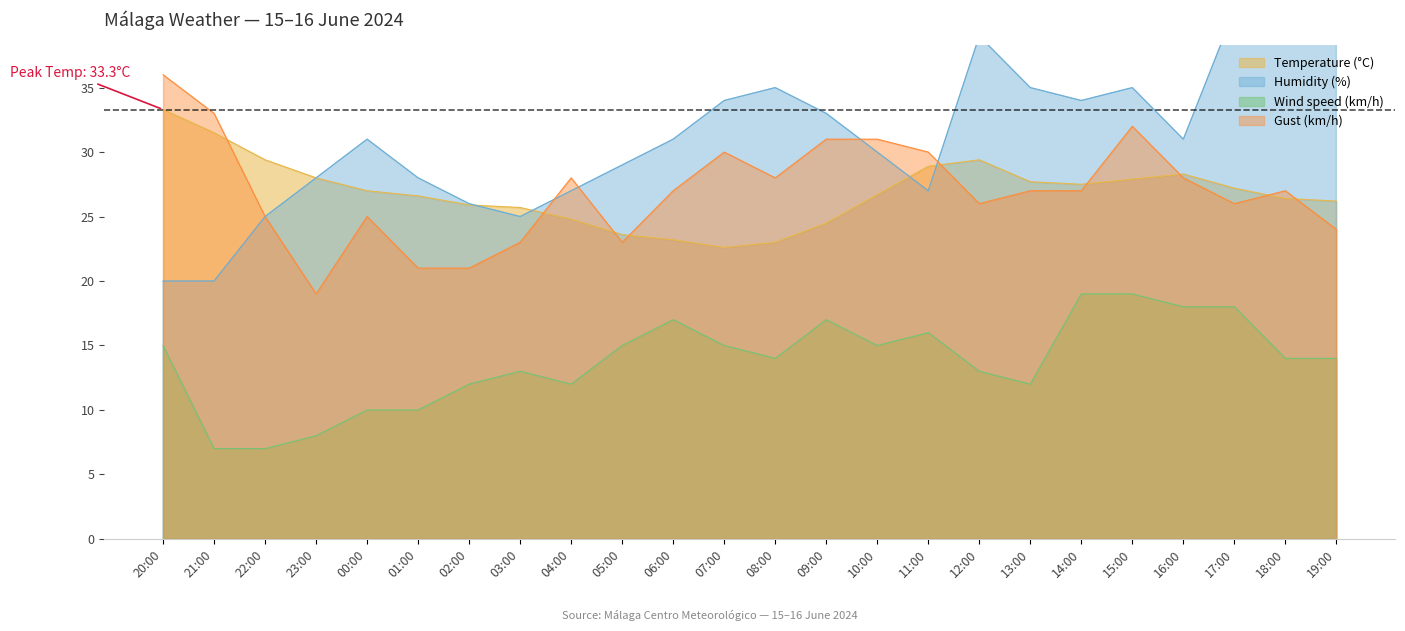

Reading left to right, transcribe all the data shown in this chart.

Temperature (°C): 33.3	31.5	29.4	28.0	27.0	26.6	25.9	25.7	24.8	23.6	23.2	22.6	23.0	24.5	26.7	28.9	29.4	27.7	27.5	27.9	28.3	27.2	26.4	26.2
Humidity (%): 20.0	20.0	25.0	28.0	31.0	28.0	26.0	25.0	27.0	29.0	31.0	34.0	35.0	33.0	30.0	27.0	39.0	35.0	34.0	35.0	31.0	41.0	49.0	44.0
Wind speed (km/h): 15.0	7.0	7.0	8.0	10.0	10.0	12.0	13.0	12.0	15.0	17.0	15.0	14.0	17.0	15.0	16.0	13.0	12.0	19.0	19.0	18.0	18.0	14.0	14.0
Gust (km/h): 36.0	33.0	25.0	19.0	25.0	21.0	21.0	23.0	28.0	23.0	27.0	30.0	28.0	31.0	31.0	30.0	26.0	27.0	27.0	32.0	28.0	26.0	27.0	24.0